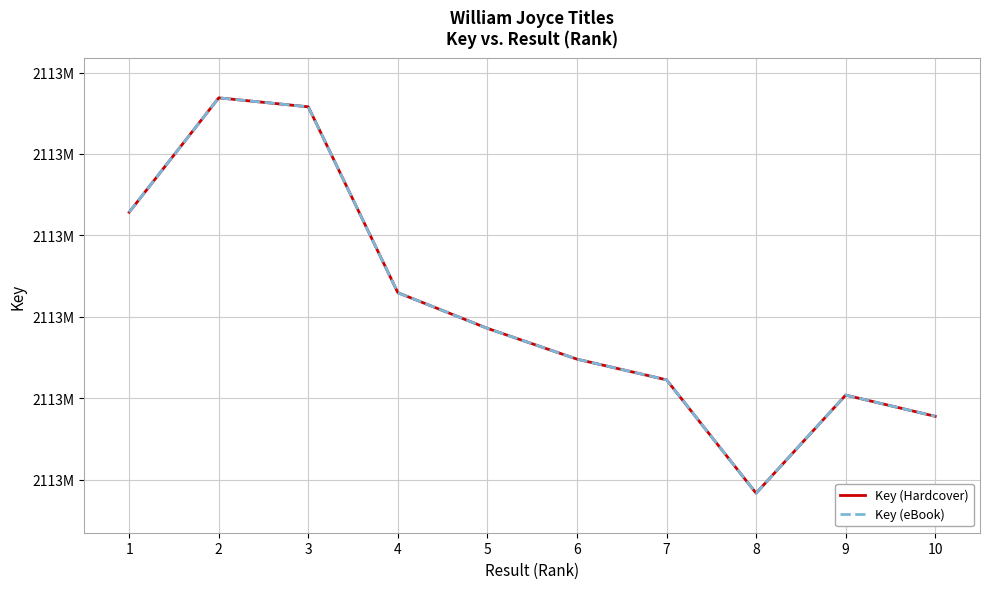

True or false: Key (Hardcover) and Key (eBook) intersect in this chart.

False